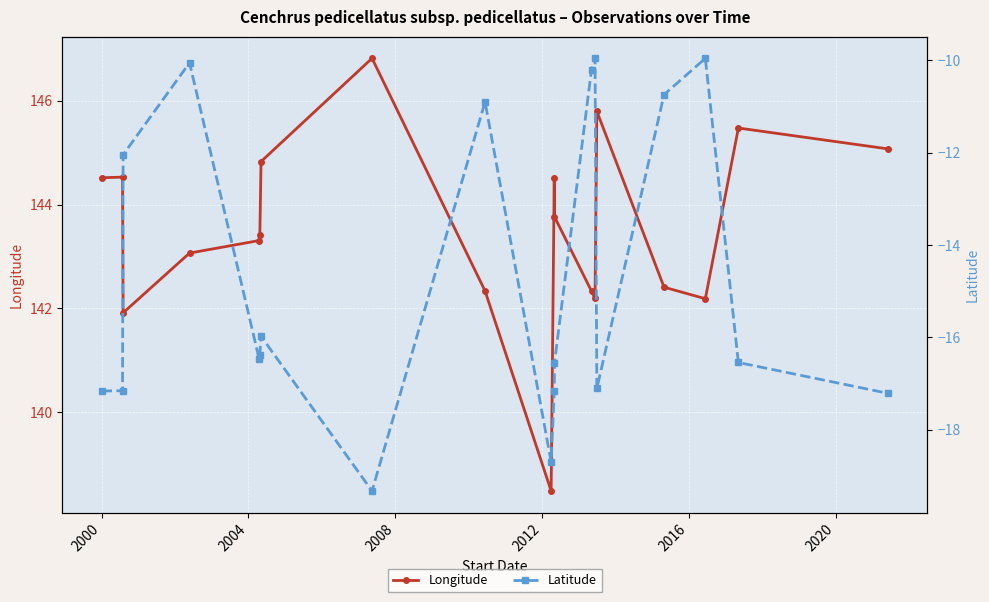

How many lines are shown in the chart?

2